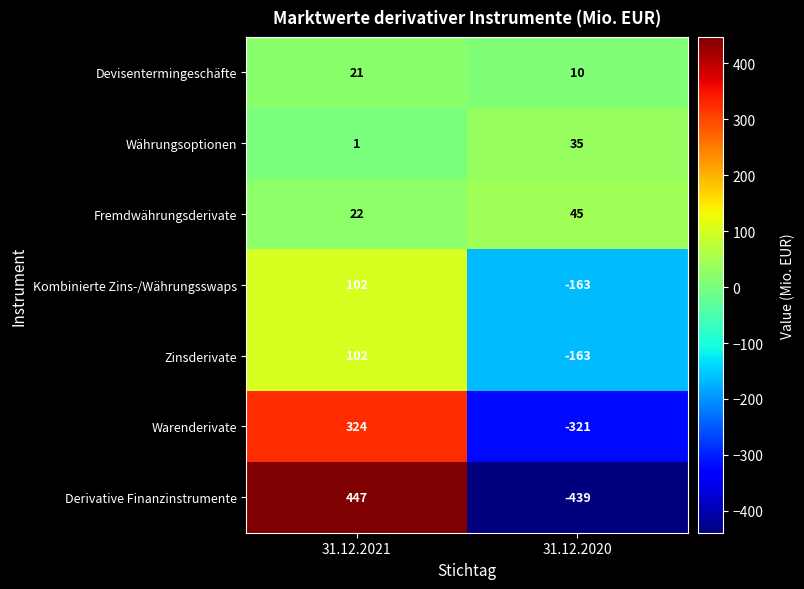

Which series changed the most between 31.12.2021 and 31.12.2020?

Derivative Finanzinstrumente